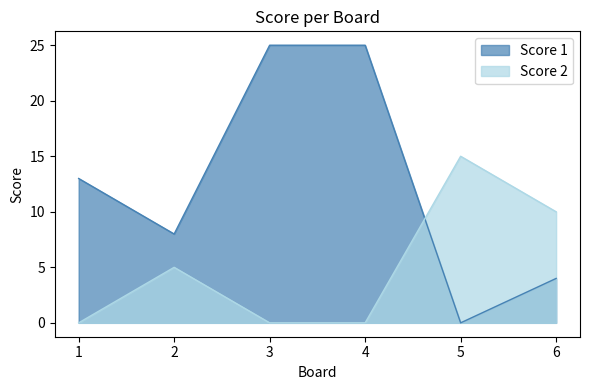

How many lines are shown in the chart?

2